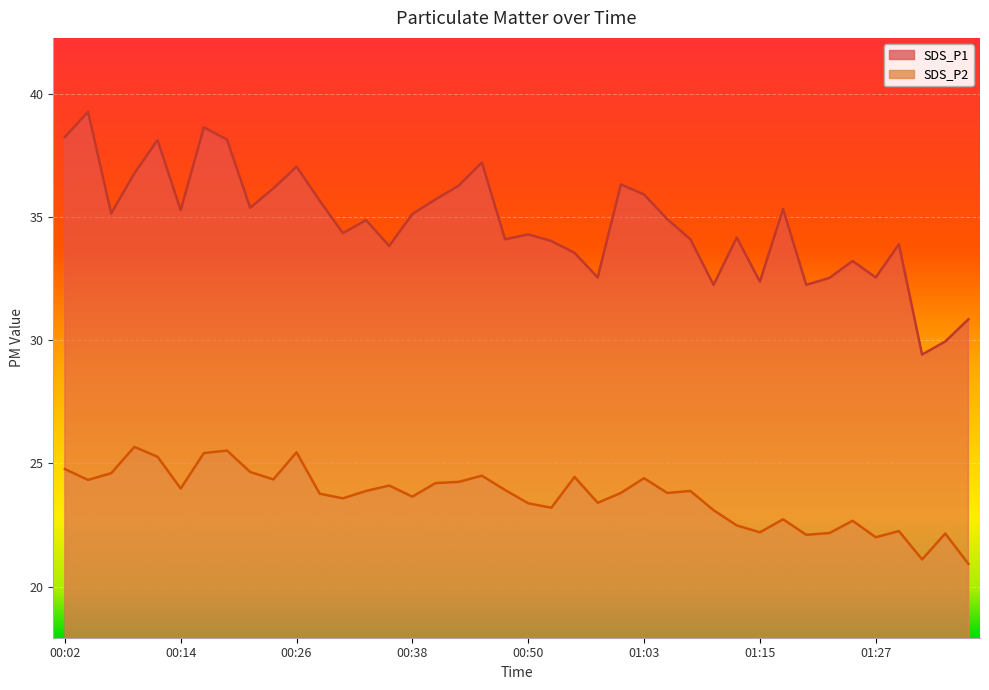

At which label is SDS_P1 closest to 34?

00:53